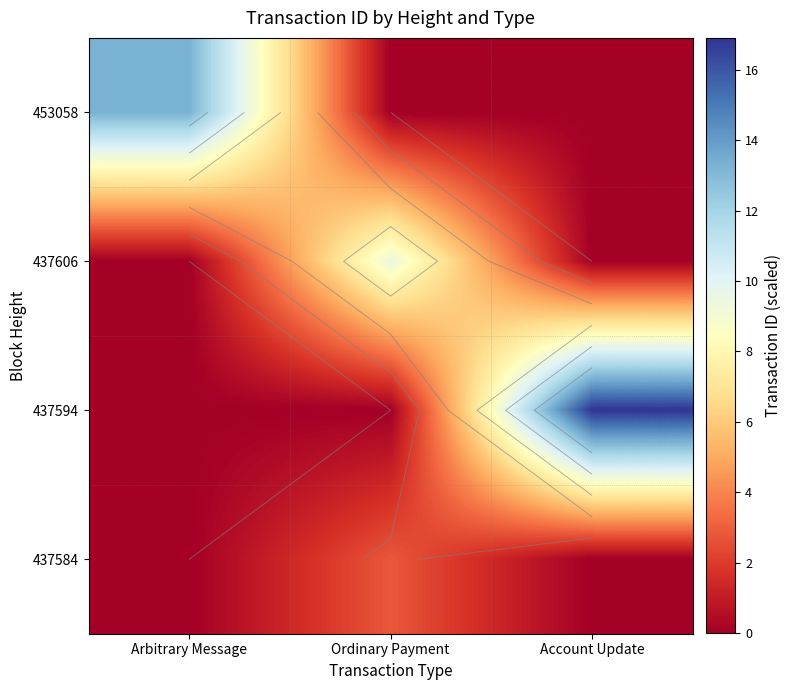

What is the highest value of the 437606 series?

9.4